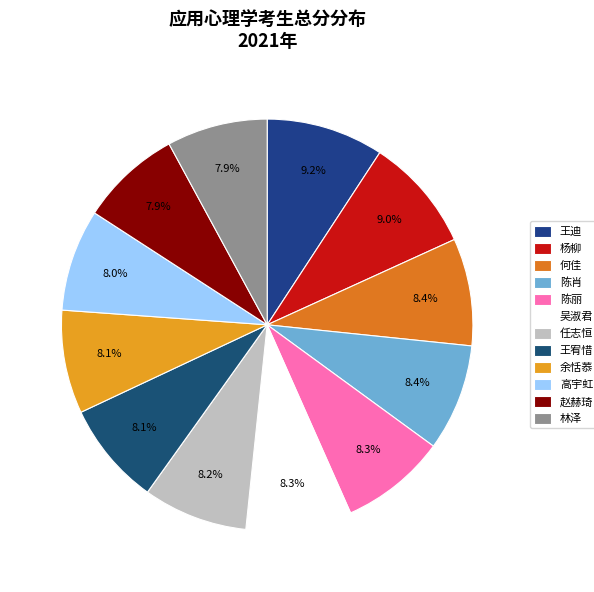

How many segments does this pie chart have?

12